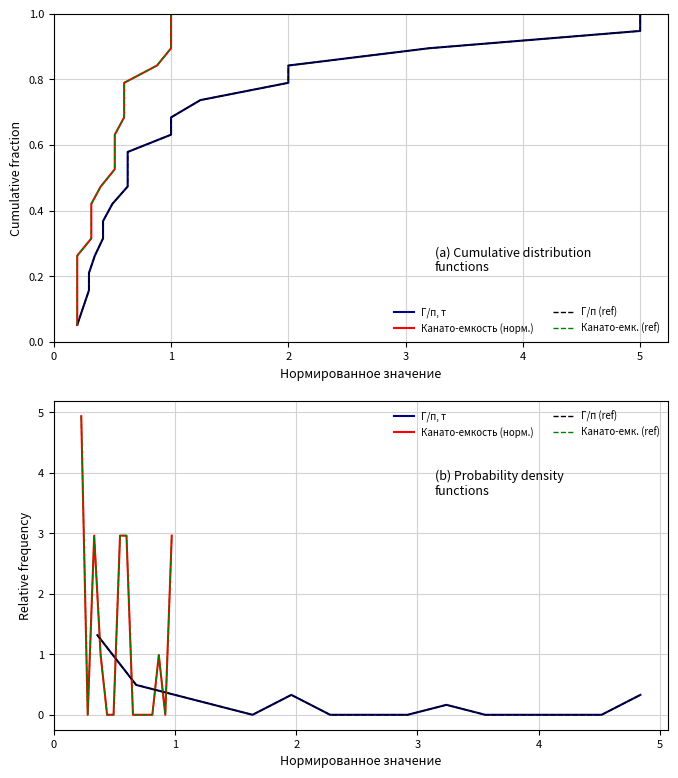

What is the sum of all Канато-емкость (норм.) values?

18.8